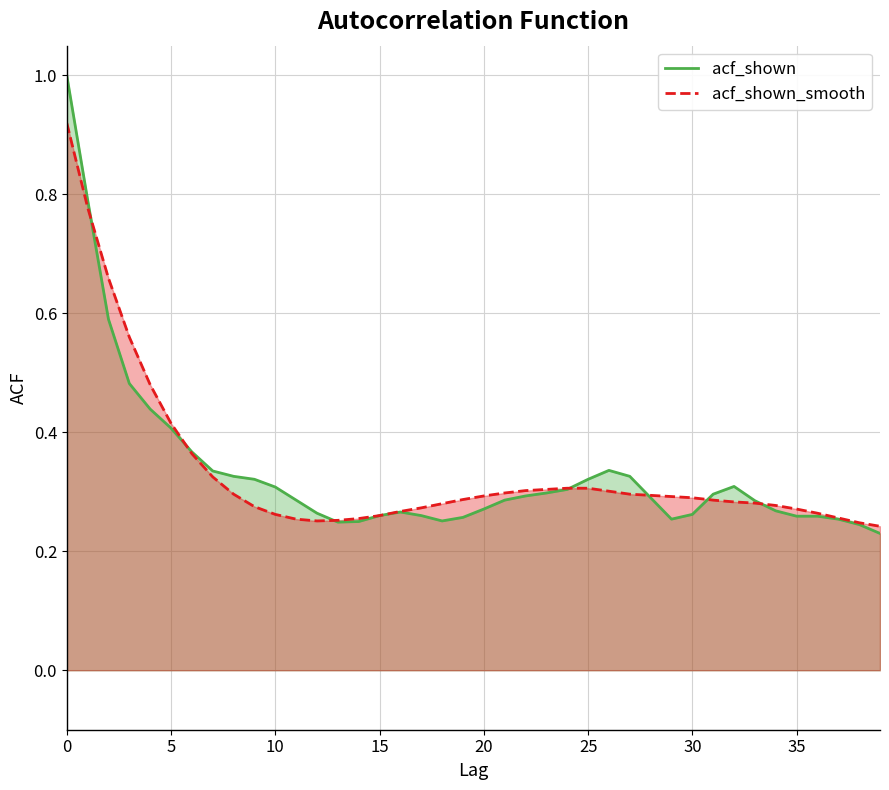

Which has a higher value, 20 or 21?

21